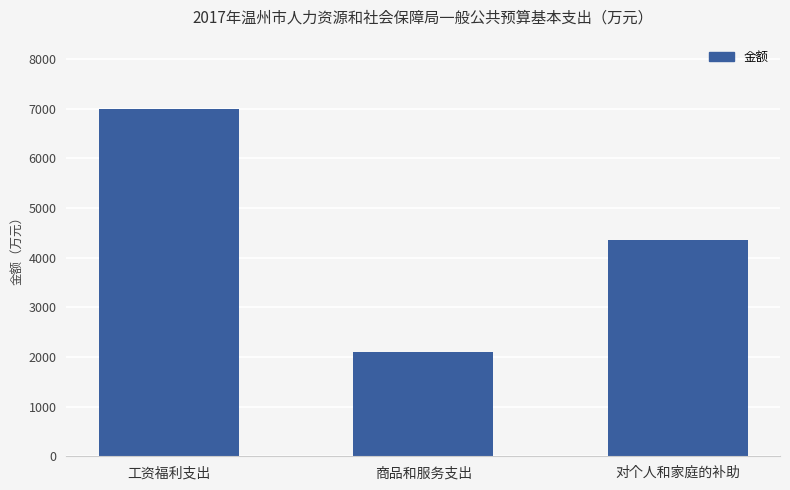

Reading left to right, extract all data points from this chart.

工资福利支出=6988.8	商品和服务支出=2108.7	对个人和家庭的补助=4357.3